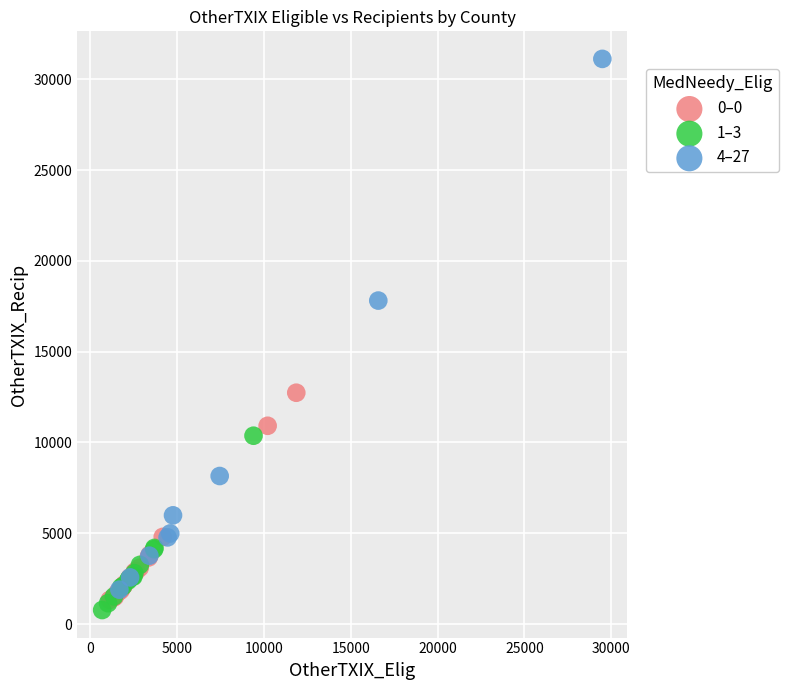

Which series reaches the maximum Y coordinate?

4–27